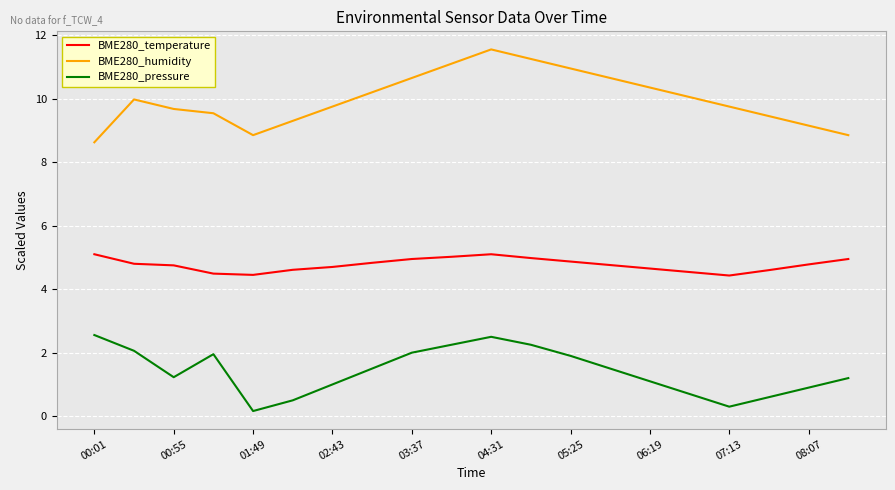

How many distinct data groups are displayed?

3